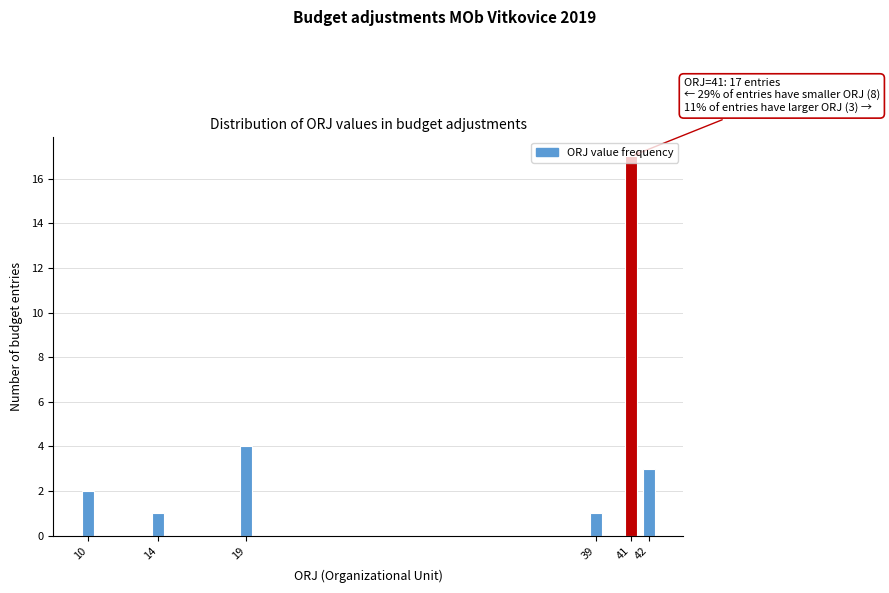

Read the value at 42, to the nearest 5.

5